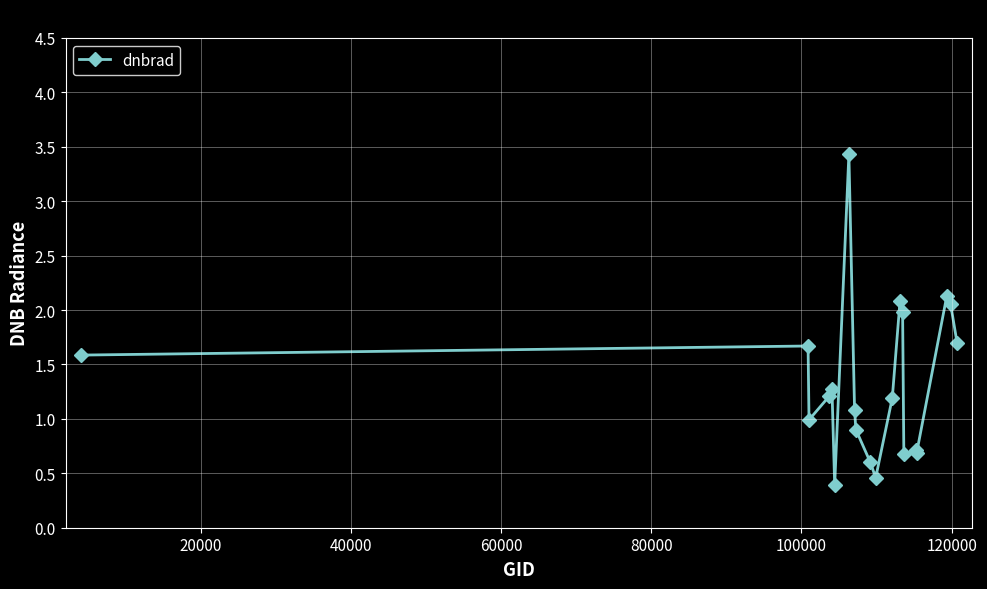

What is the value of the 4th point from the left?

1.2